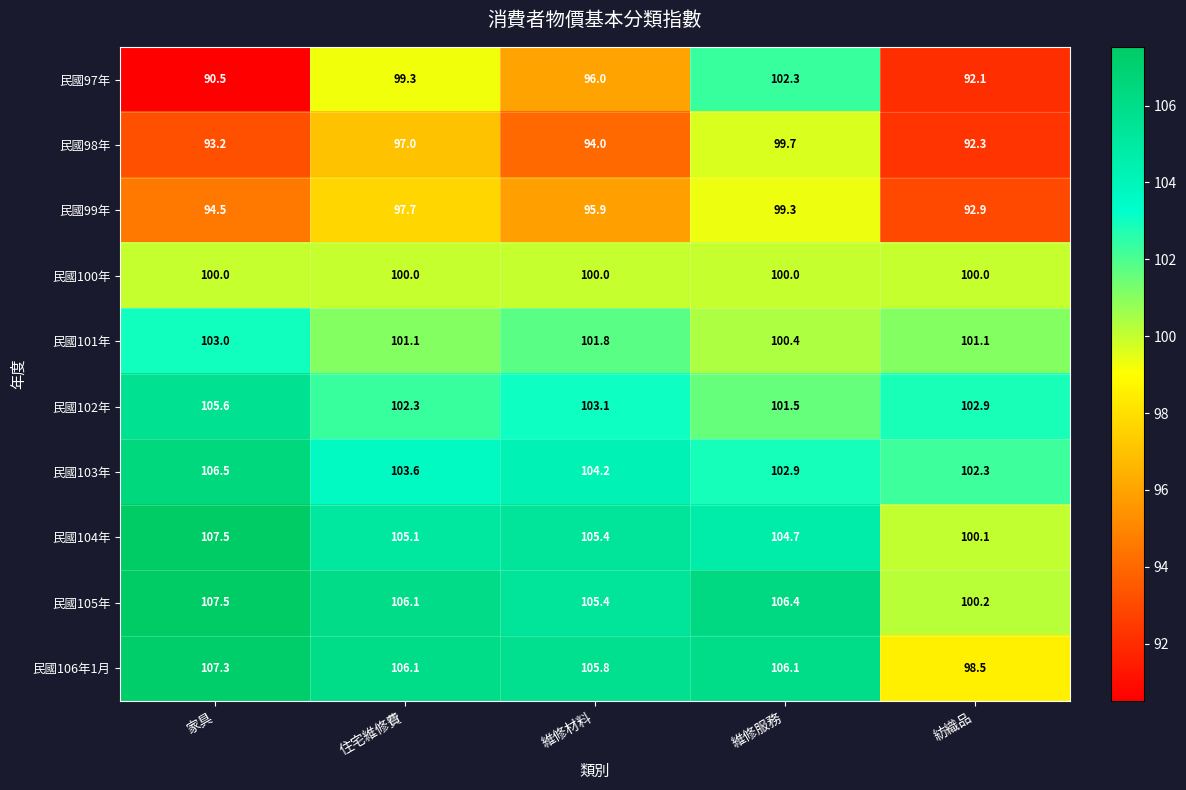

Which label corresponds to the largest value in the chart?

家具